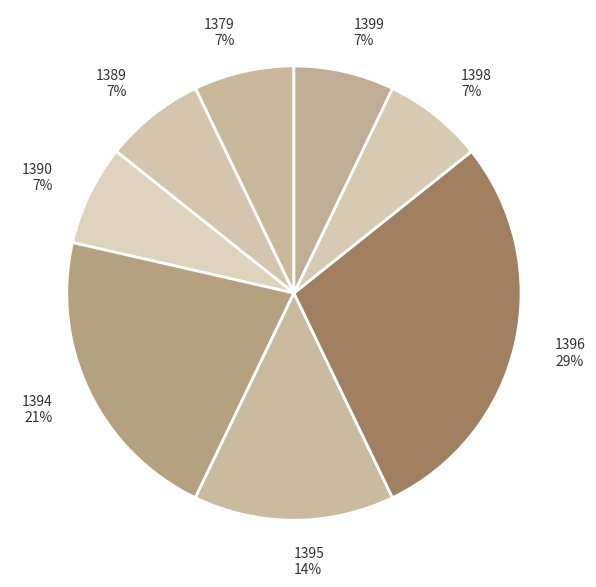

To the nearest percent, what is the difference between the 1394 and 1379 slice percentages?

14%